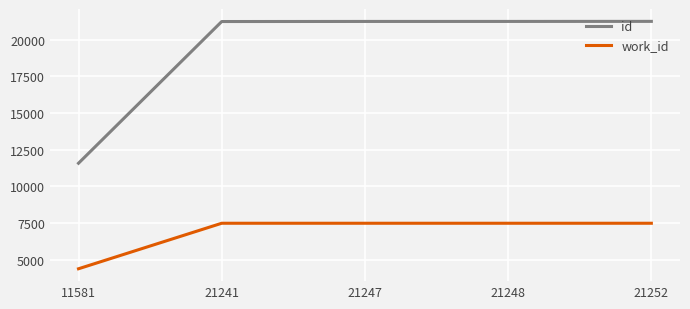

The id series shows 14152 at 21252. True or false?

False